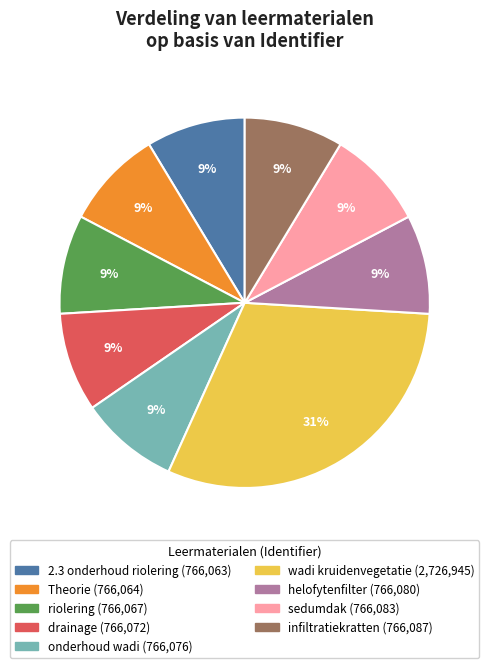

Is there a majority slice in this chart?

No